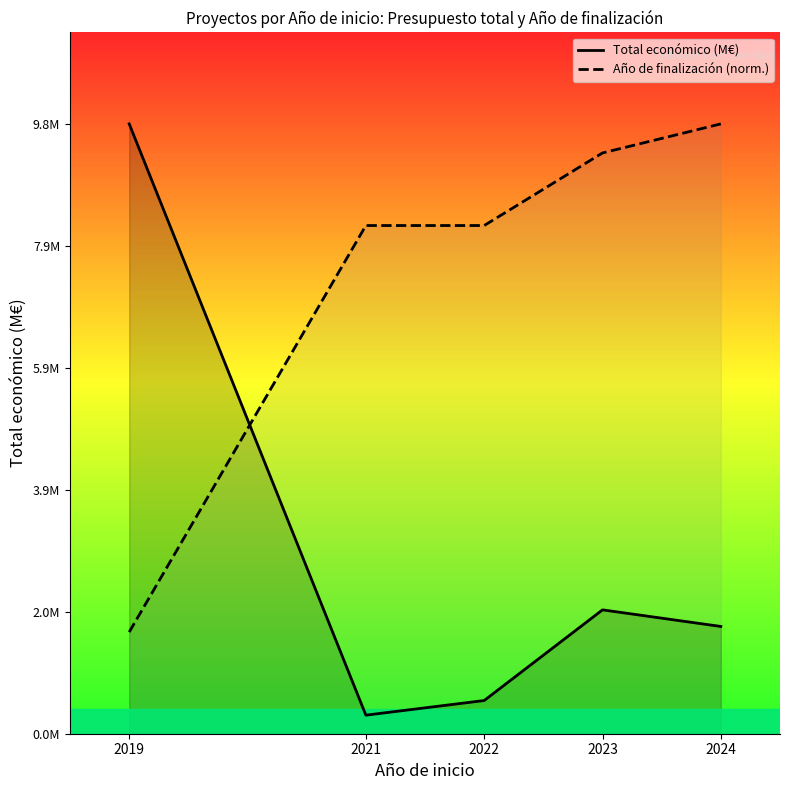

At 2022, list the series in order from smallest to largest.

Total económico (M€), Año de finalización (norm.)